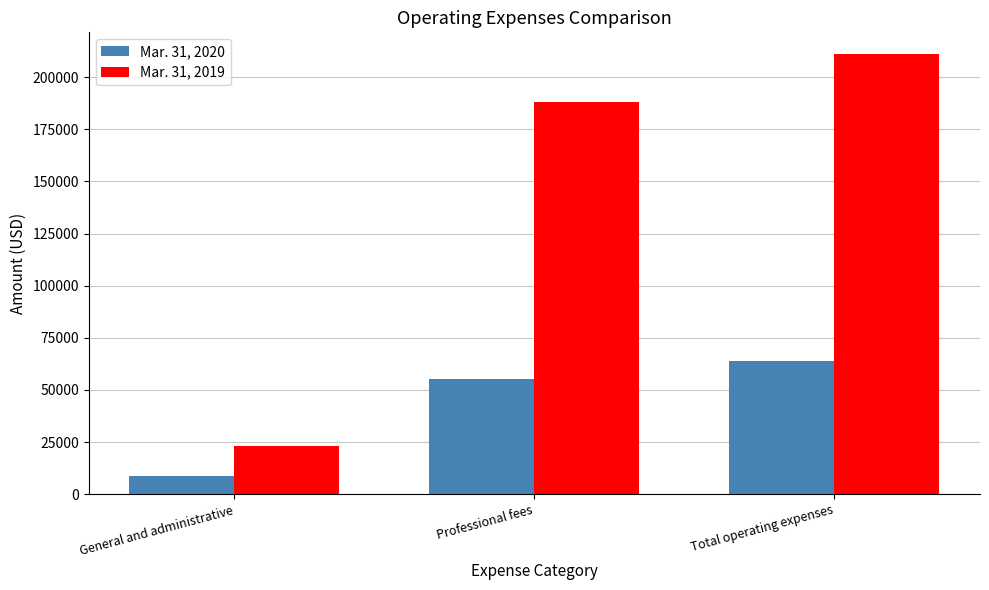

How many data points in Mar. 31, 2019 are less than 188101?

1